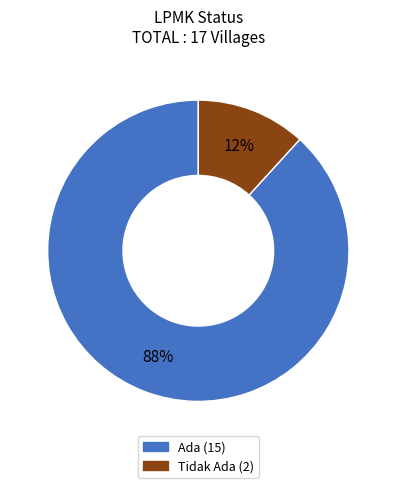

To the nearest percent, what percentage of the pie is Ada?

88%